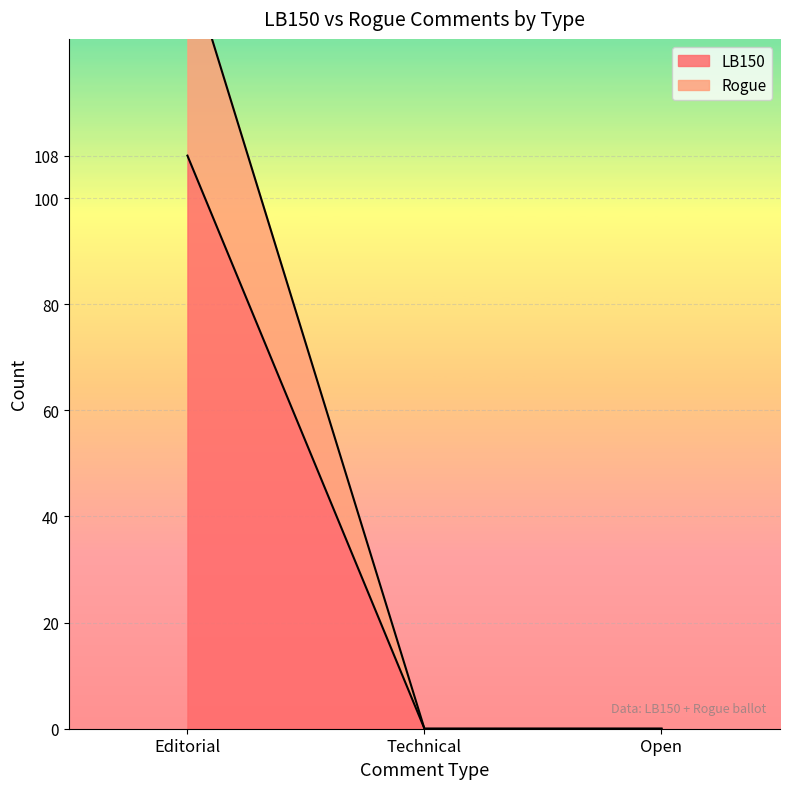

Which series has the largest range (max minus min)?

Rogue